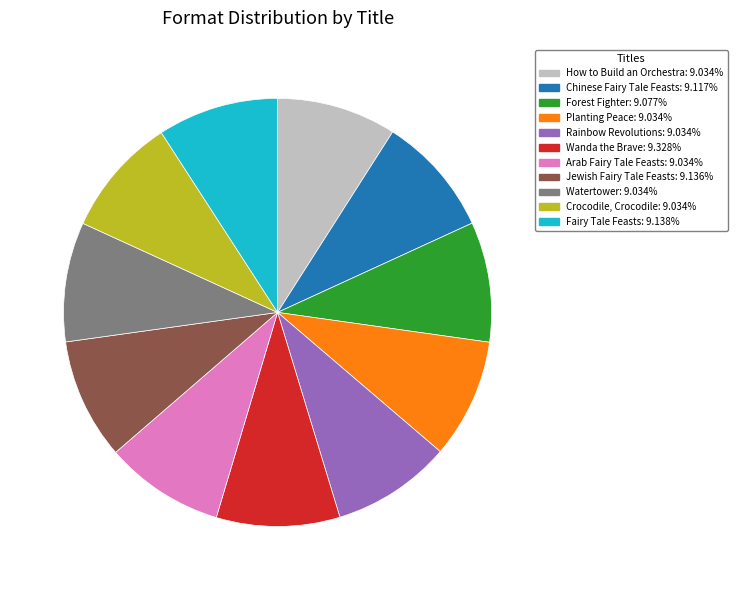

Approximately how many times larger is the value at Jewish Fairy Tale Feasts: 9.136% compared to Chinese Fairy Tale Feasts: 9.117%?

1.0